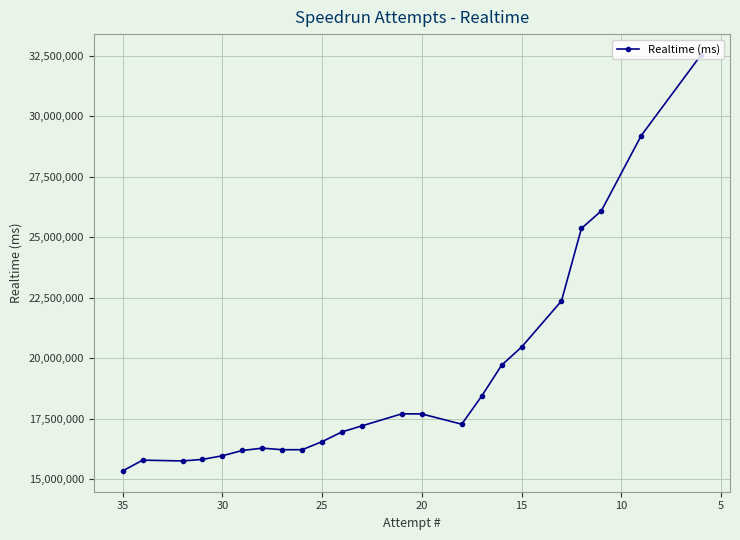

What is the maximum value shown in the chart?

32528727